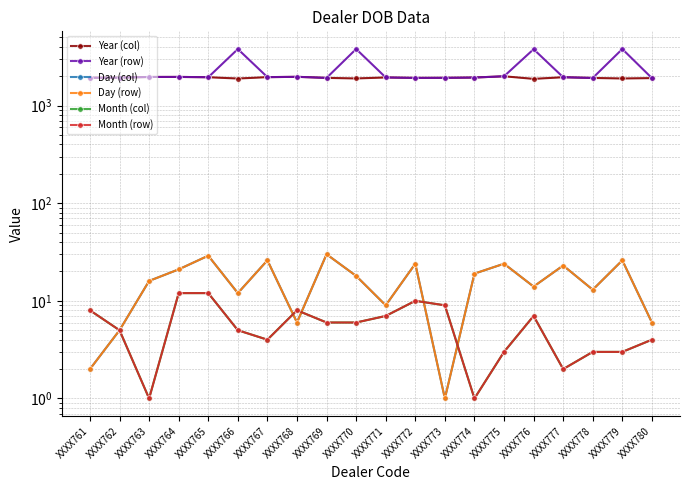

Reading left to right, list all the values displayed in this chart.

Year (col): 1929	1932	1963	1965	1951	1892	1955	1970	1921	1895	1941	1920	1924	1937	1995	1877	1951	1918	1894	1911
Year (row): 1929	1932	1963	1965	1951	3792	1955	1970	1921	3795	1941	1920	1924	1937	1995	3777	1951	1918	3794	1911
Day (col): 2	5	16	21	29	12	26	6	30	18	9	24	1	19	24	14	23	13	26	6
Day (row): 2	5	16	21	29	12	26	6	30	18	9	24	1	19	24	14	23	13	26	6
Month (col): 8	5	1	12	12	5	4	8	6	6	7	10	9	1	3	7	2	3	3	4
Month (row): 8	5	1	12	12	5	4	8	6	6	7	10	9	1	3	7	2	3	3	4